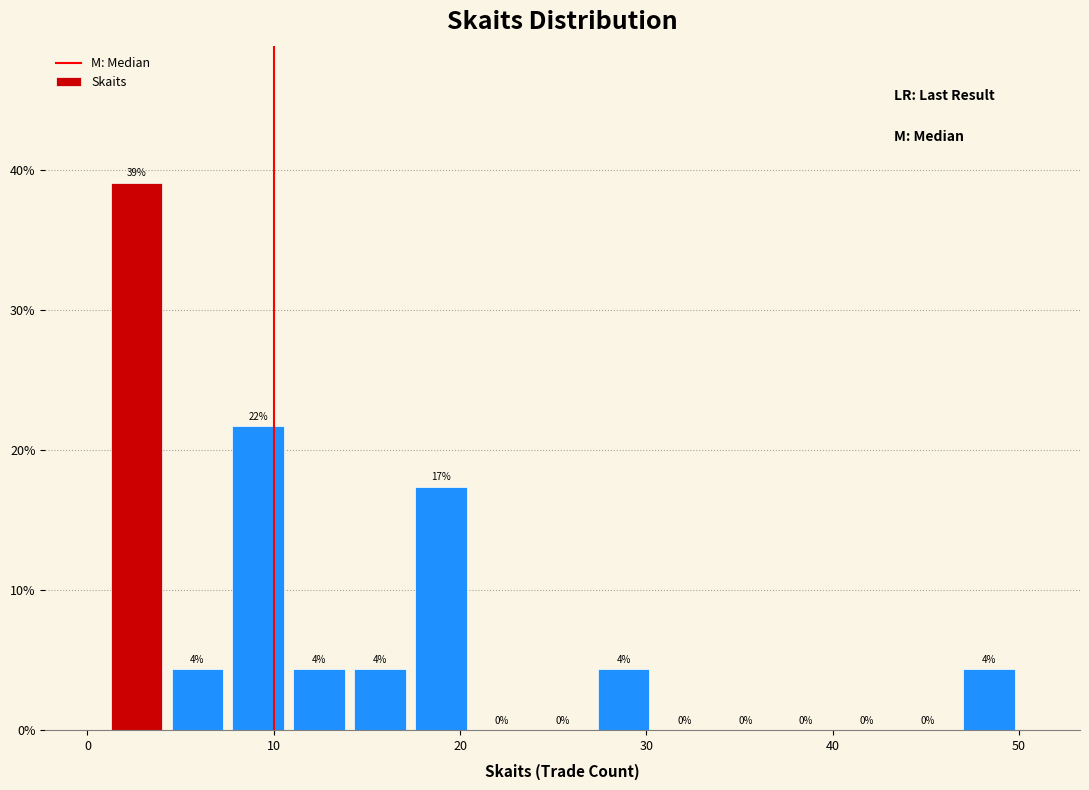

Around what value on the x-axis is the tallest bar? Give the approximate position of its centre, as read against the axis.

3